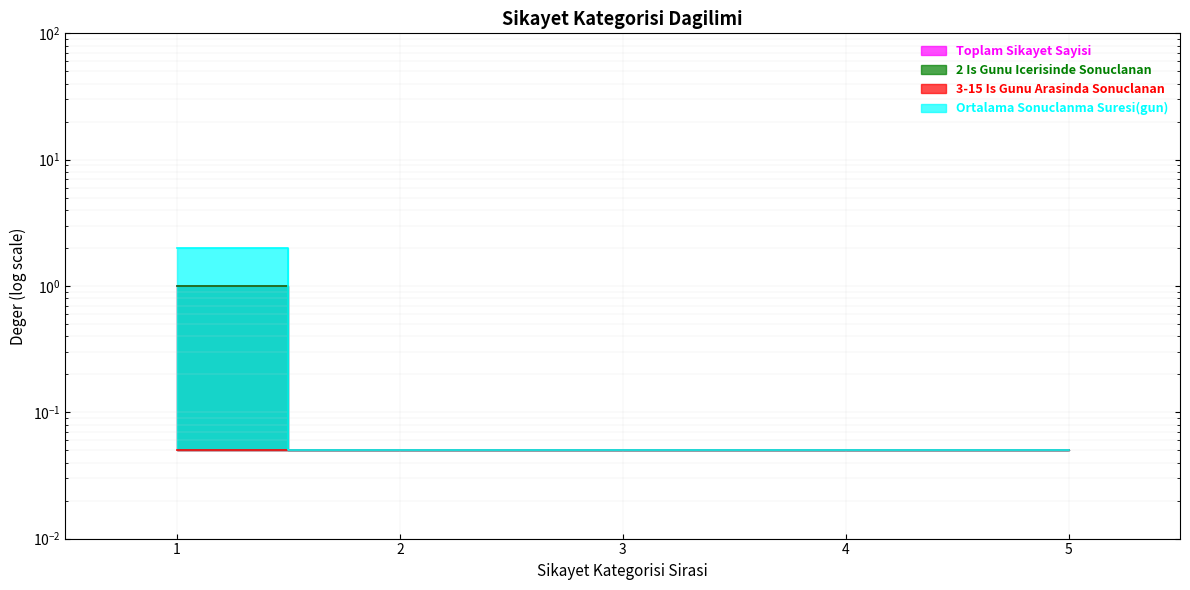

What is the maximum value for Toplam Sikayet Sayisi?

1.0